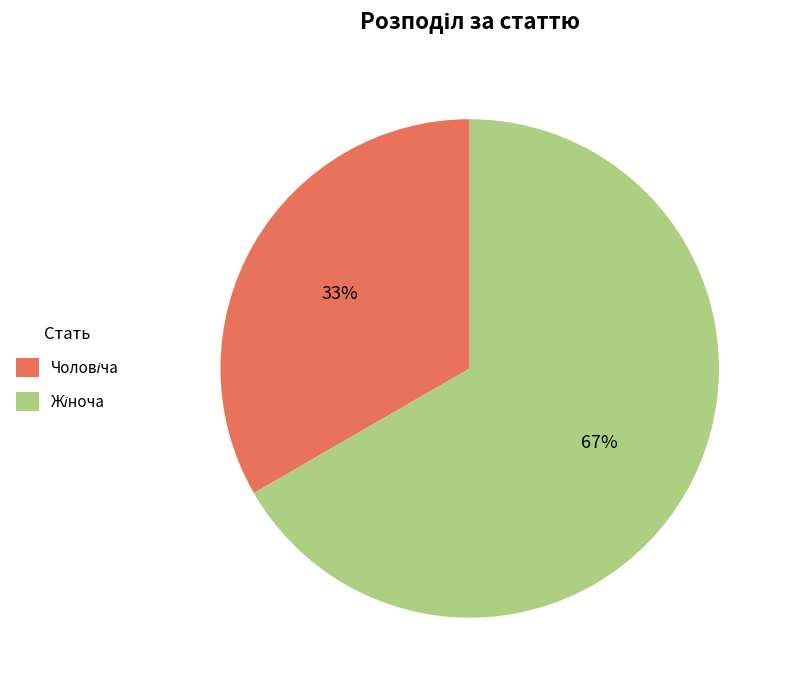

How many slices are in this pie chart?

2